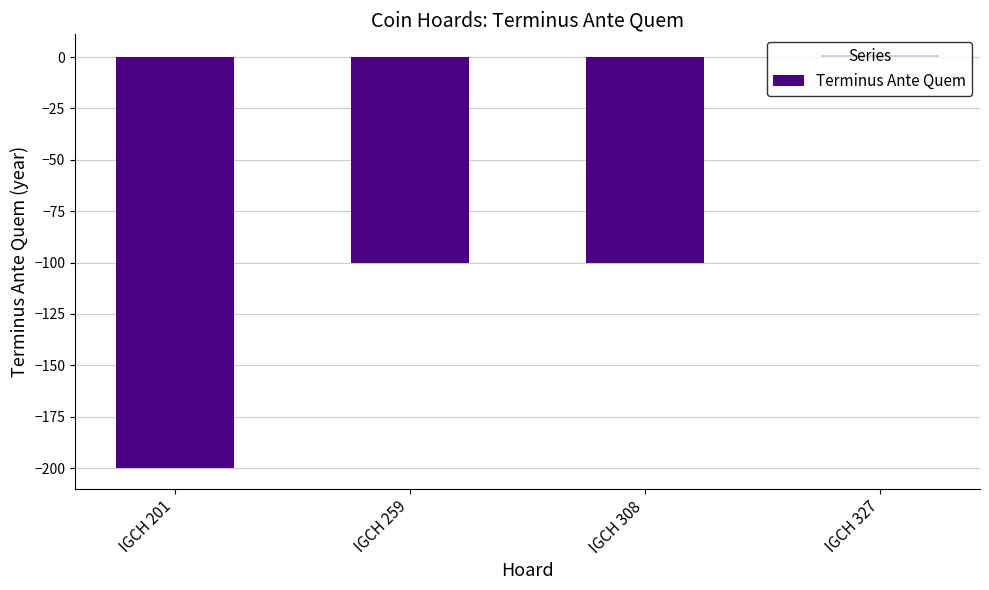

The value at IGCH 201 is -200. True or false?

True